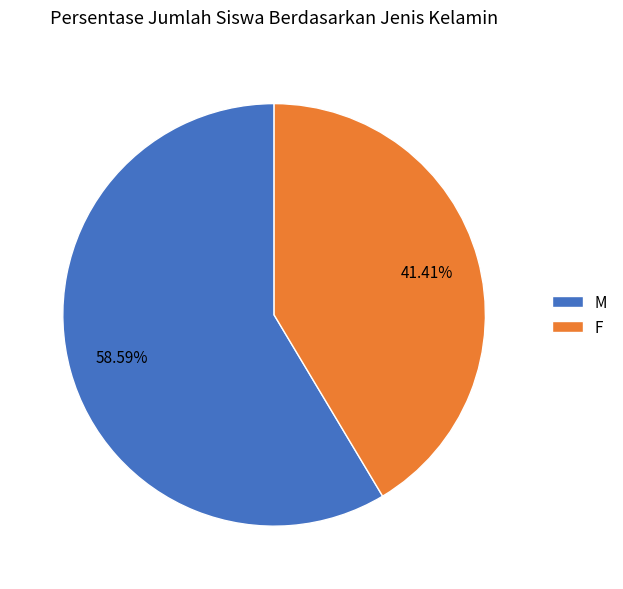

To the nearest percent, what is the difference between the largest and smallest slice percentages?

17%